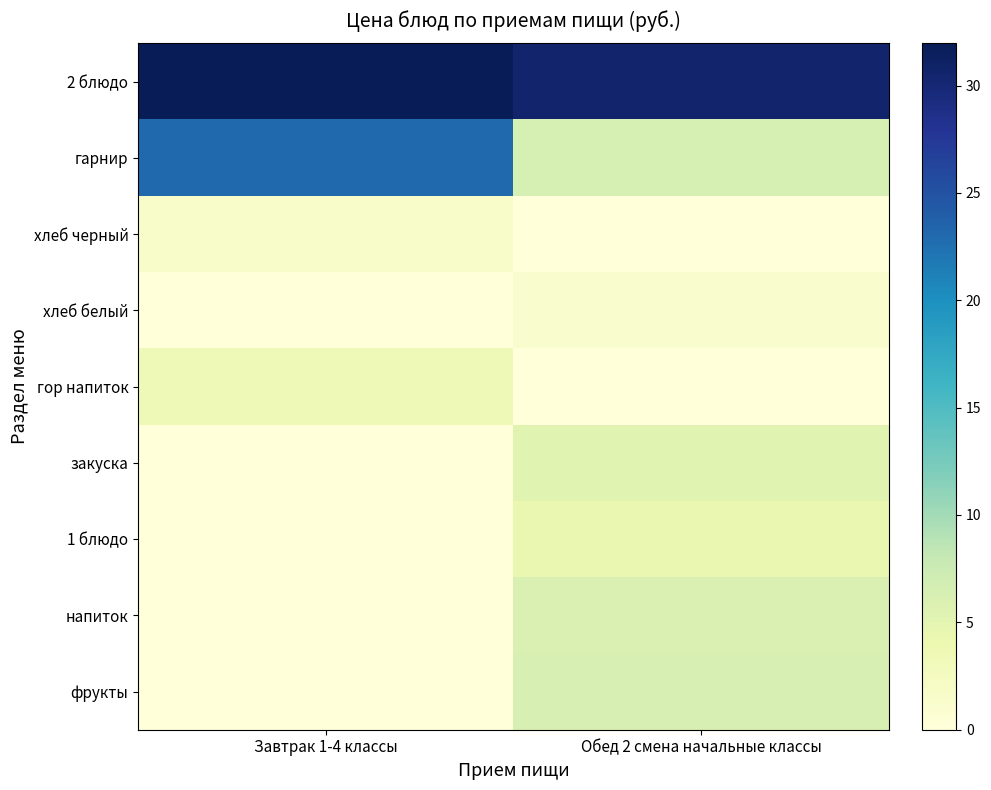

Reading left to right, list all the values displayed in this chart.

2 блюдо: Завтрак 1-4 классы=32.0	Обед 2 смена начальные классы=30.6
гарнир: Завтрак 1-4 классы=23.0	Обед 2 смена начальные классы=6.5
хлеб черный: Завтрак 1-4 классы=1.7	Обед 2 смена начальные классы=0.0
хлеб белый: Завтрак 1-4 классы=0.0	Обед 2 смена начальные классы=1.3
гор напиток: Завтрак 1-4 классы=3.5	Обед 2 смена начальные классы=0.0
закуска: Завтрак 1-4 классы=0.0	Обед 2 смена начальные классы=5.3
1 блюдо: Завтрак 1-4 классы=0.0	Обед 2 смена начальные классы=4.3
напиток: Завтрак 1-4 классы=0.0	Обед 2 смена начальные классы=6.0
фрукты: Завтрак 1-4 классы=0.0	Обед 2 смена начальные классы=6.3